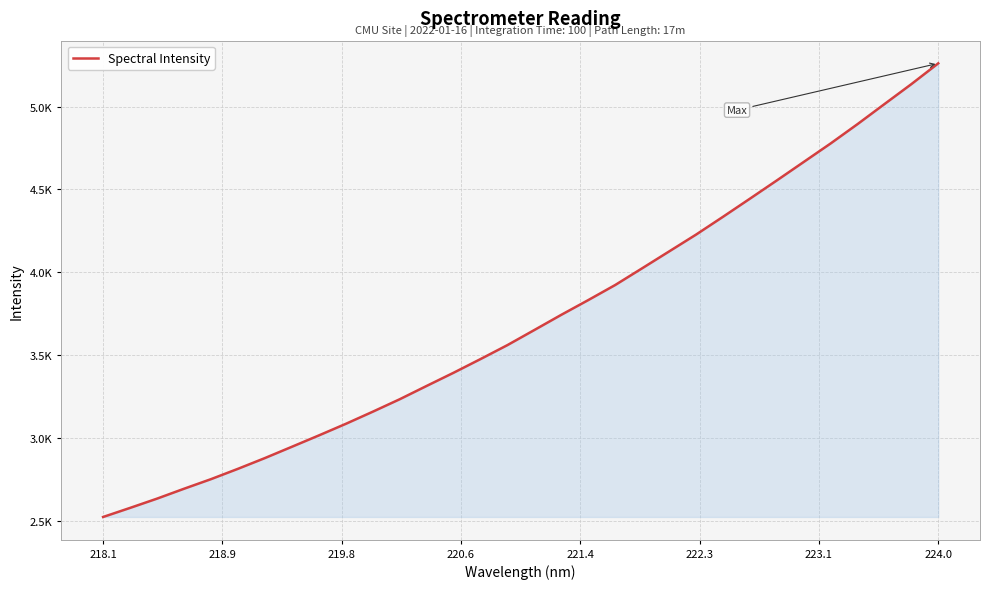

Is this an area chart (filled region under the line)?

Yes